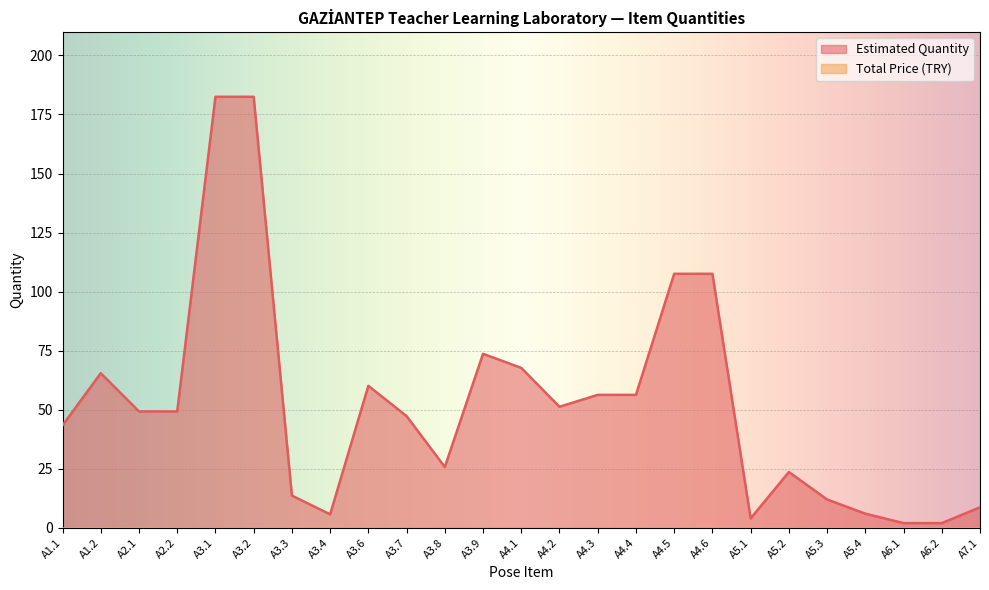

Reading left to right, list all the values displayed in this chart.

43.4	65.5	49.3	49.3	182.5	182.5	13.7	5.7	60.1	47.3	25.8	73.7	67.7	51.3	56.3	56.3	107.6	107.6	4.0	23.6	12.0	6.0	2.0	2.0	8.7